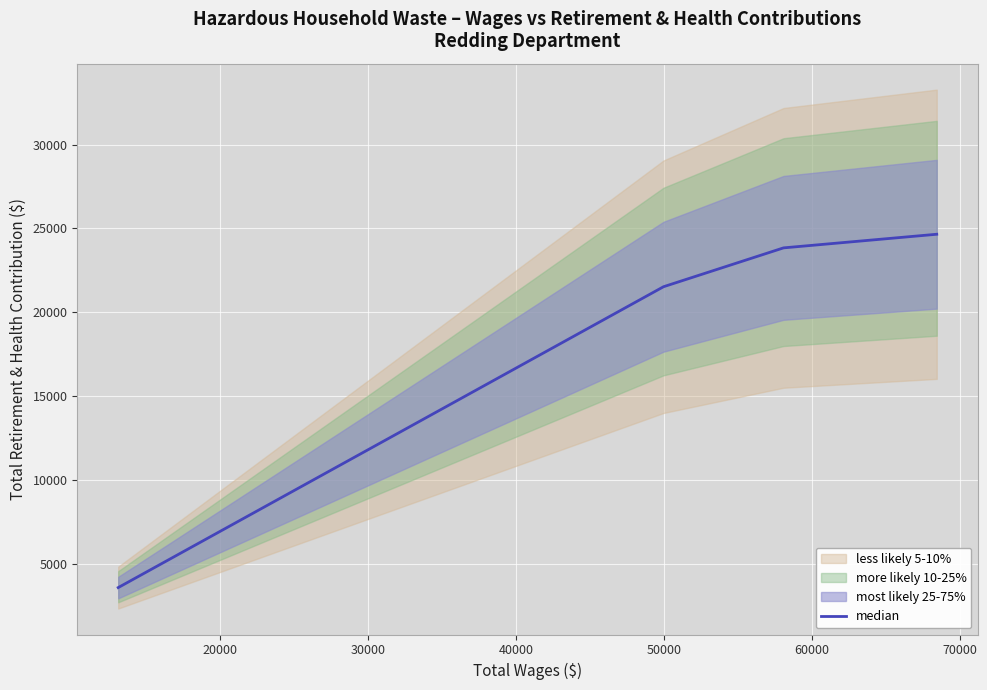

What is the maximum value for median?

24651